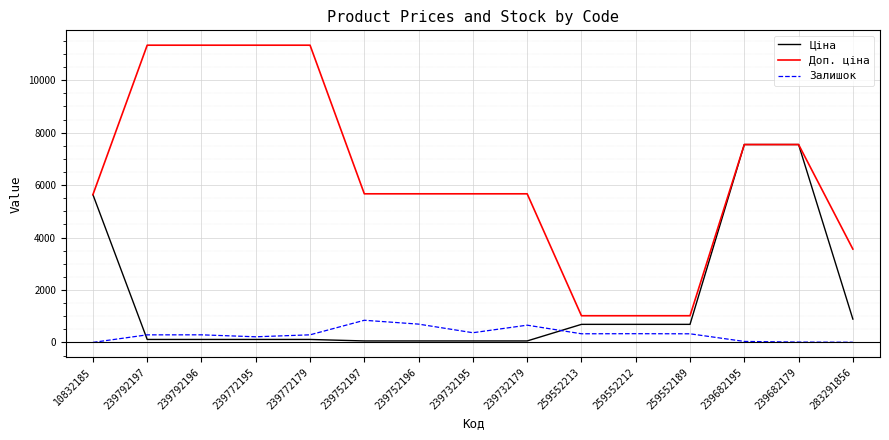

At 239752197, list the series in order from largest to smallest.

Доп. ціна, Залишок, Ціна